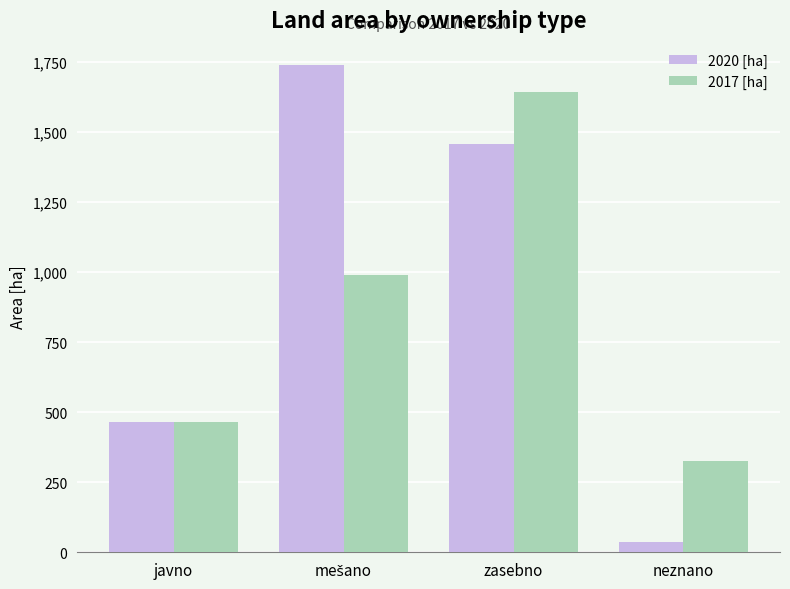

What is the label of the 2nd bar from the right?

zasebno